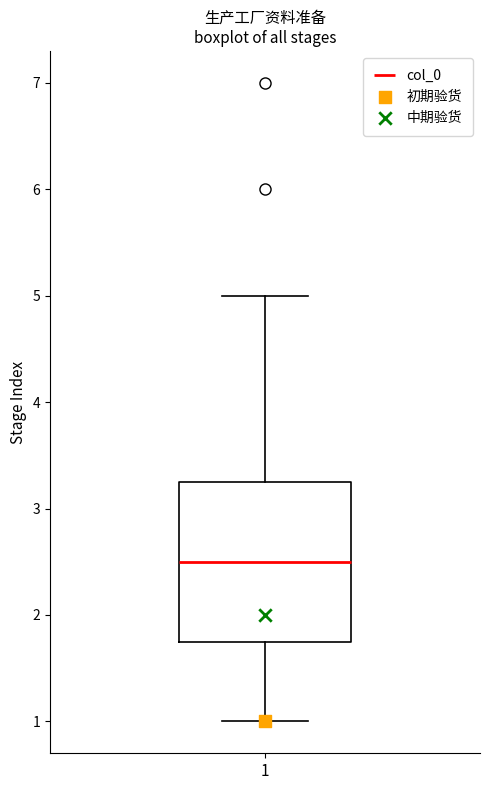

Read this box plot against the y-axis: the position of the median line, the range covered by the box, and the ends of both whiskers. The values are not printed on the chart, so give them approximately, as read against the axis.

median 2.5, box 1.8 to 3.3, whiskers 1.0 to 5.0